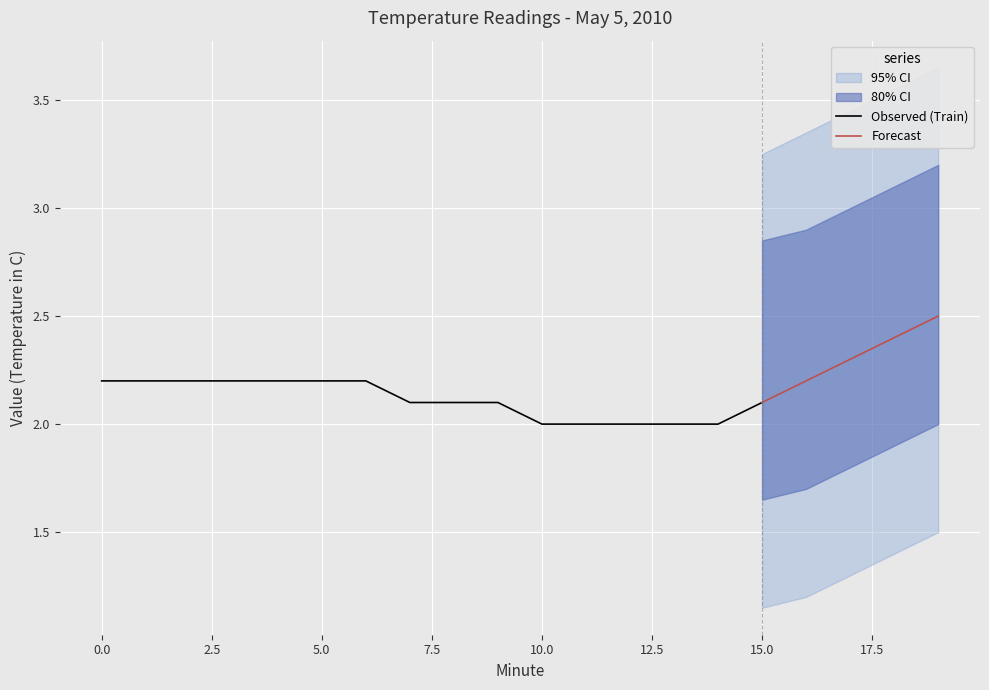

Count the CI Upper values in the range 2 to 3.

18